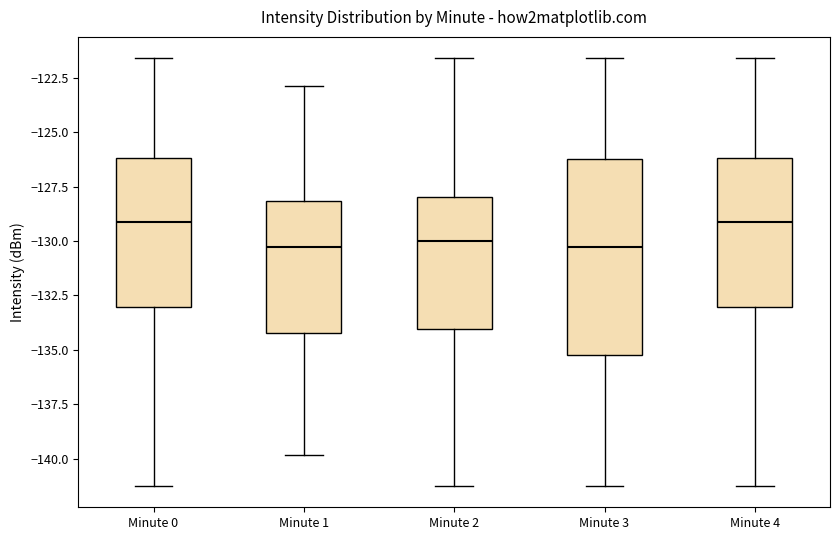

Where is the upper edge of the box for Minute 3 on the y-axis? The values are not printed on the chart, so give them approximately, as read against the axis.

-126.0